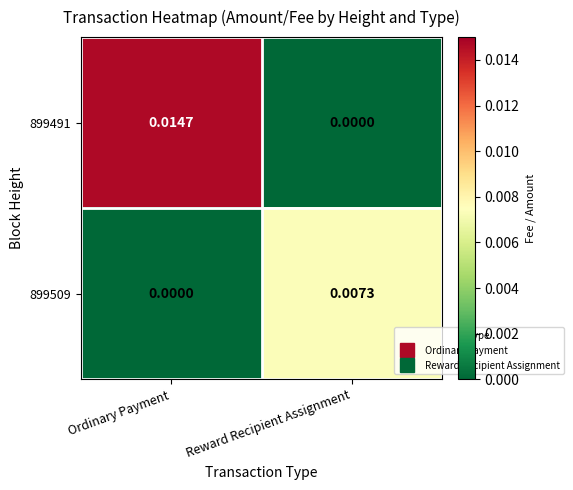

Which label corresponds to the largest value in the chart?

Ordinary Payment